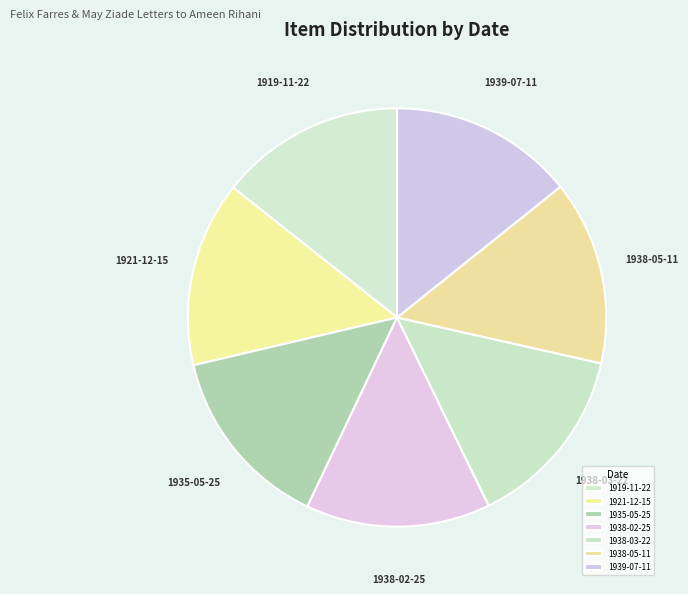

Is there any slice that represents more than half of the pie?

No